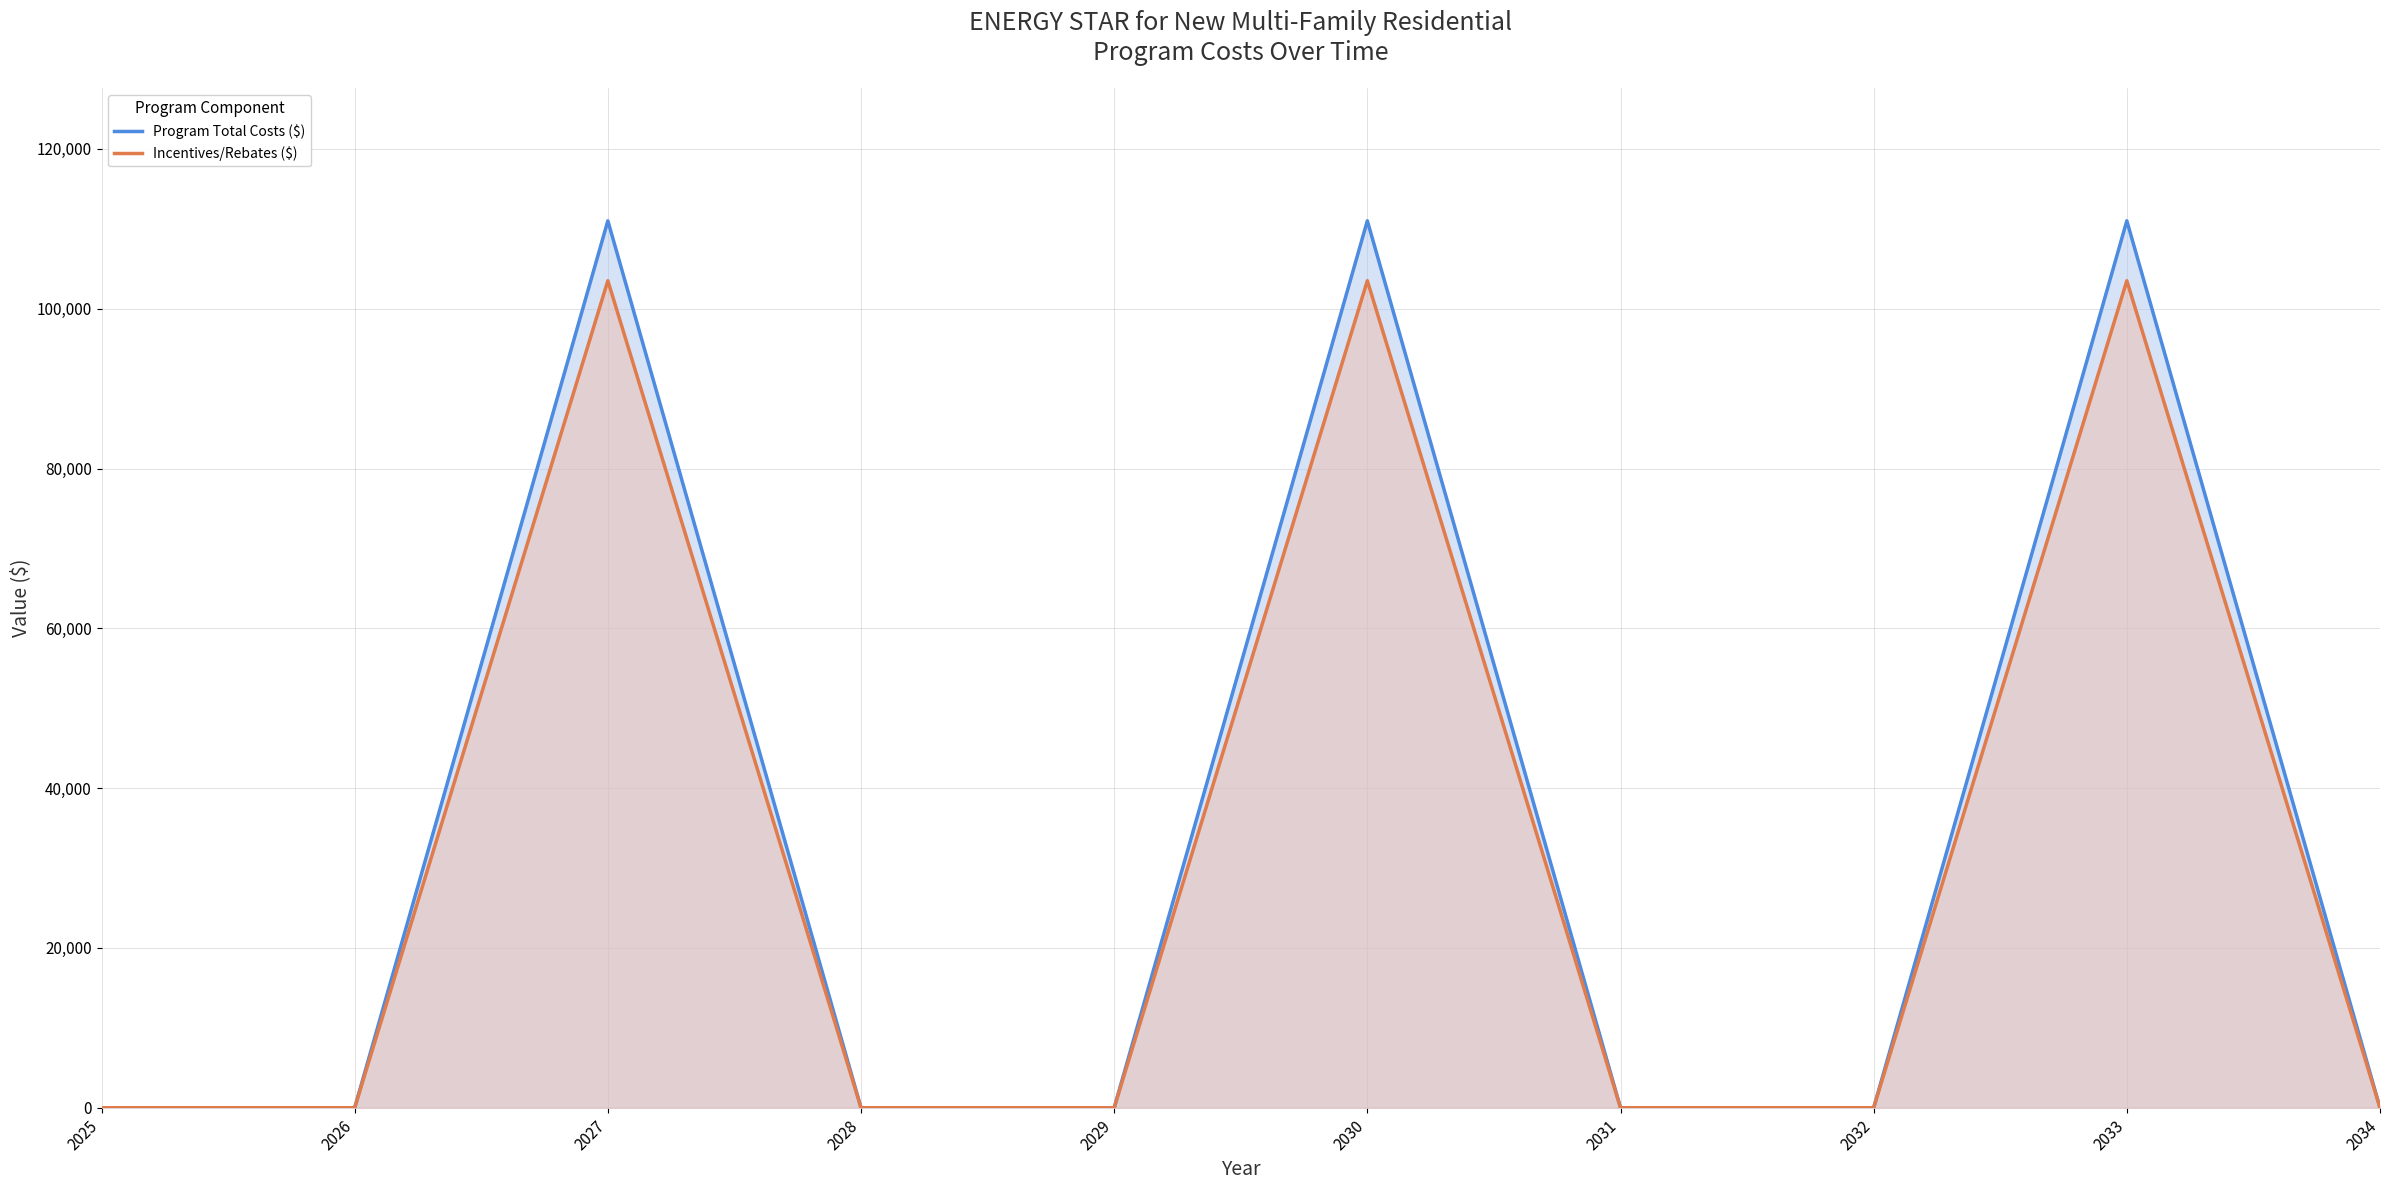

What is the sum of all Program Total Costs ($) values?

333000